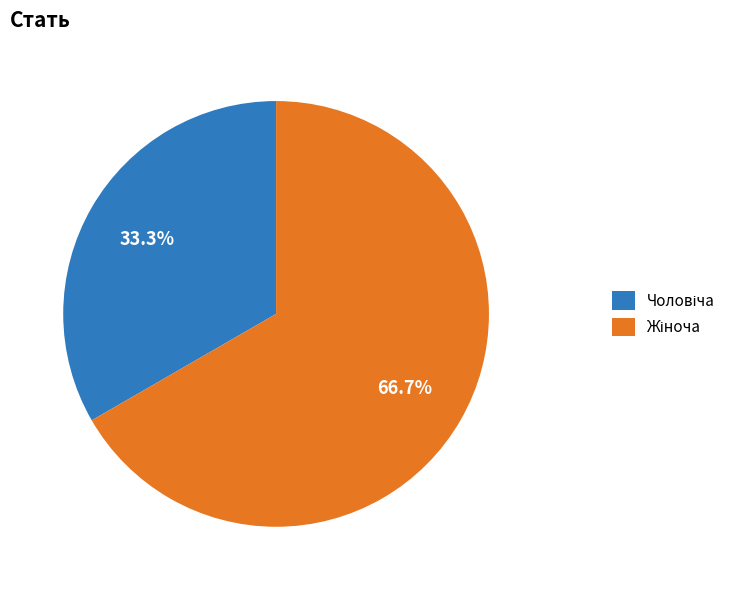

How many slices are in this pie chart?

2